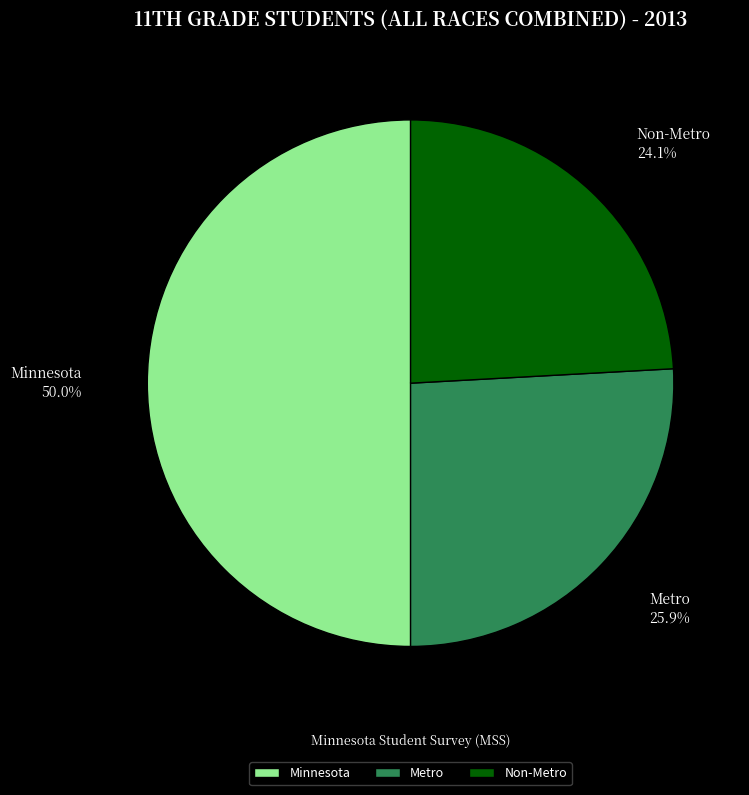

To the nearest percent, what is the combined percentage of Metro and Non-Metro?

50%